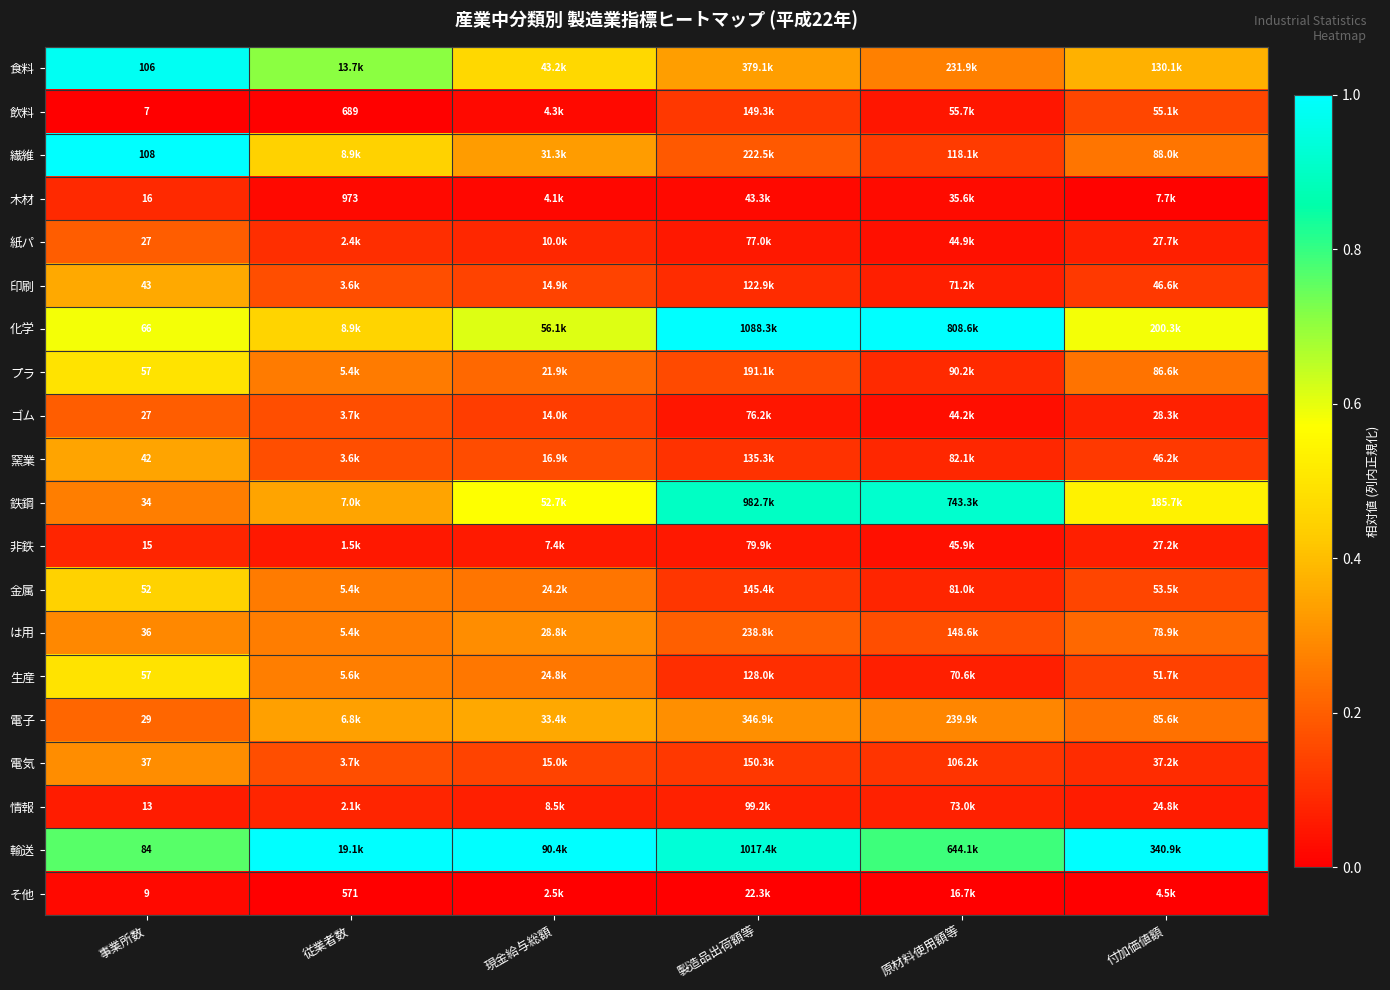

The 繊維 series shows 0.1 at 原材料使用額等. True or false?

True